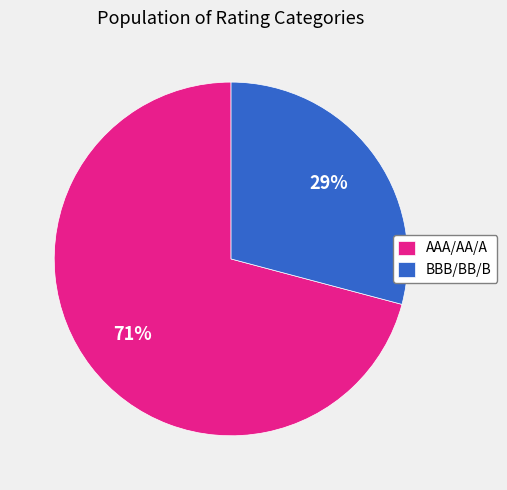

How many segments does this pie chart have?

2